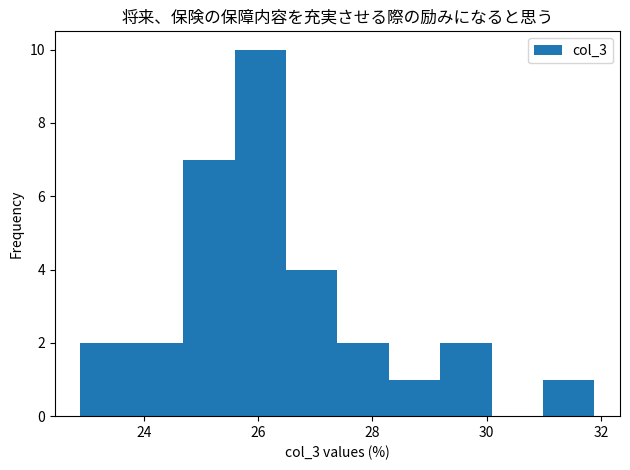

What is the height of the bar covering 28.2 to 29.2 on the x-axis? Neither the bar edges nor the heights are printed on the chart, so give them approximately, as read against the axes.

1